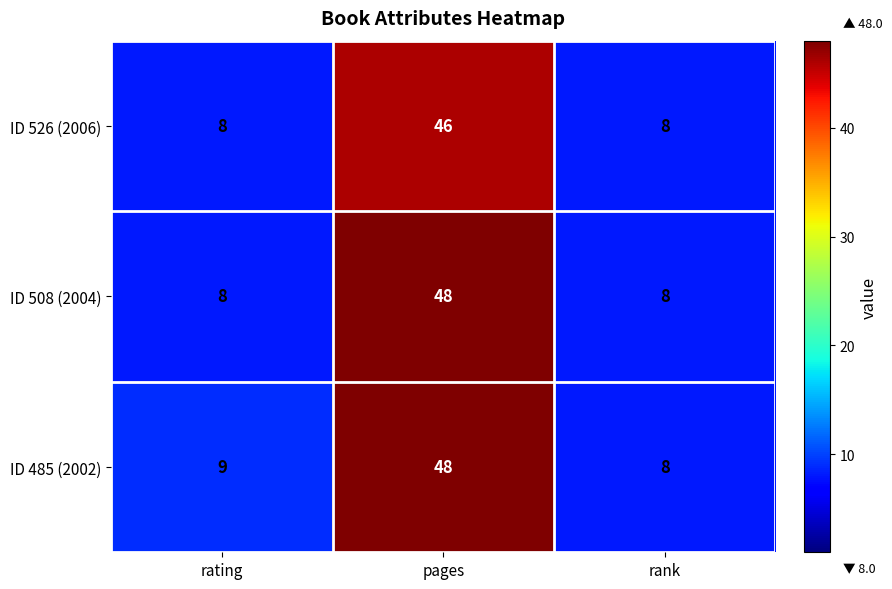

What is the sum of all ID 485 (2002) values?

65